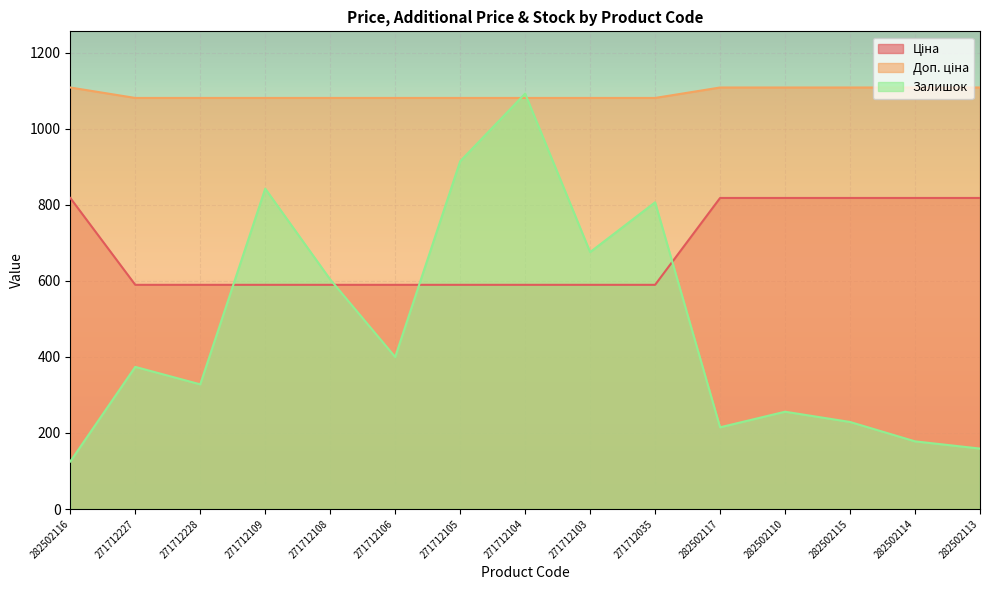

Rank the series at 282502110 from highest to lowest value.

Доп. ціна, Ціна, Залишок